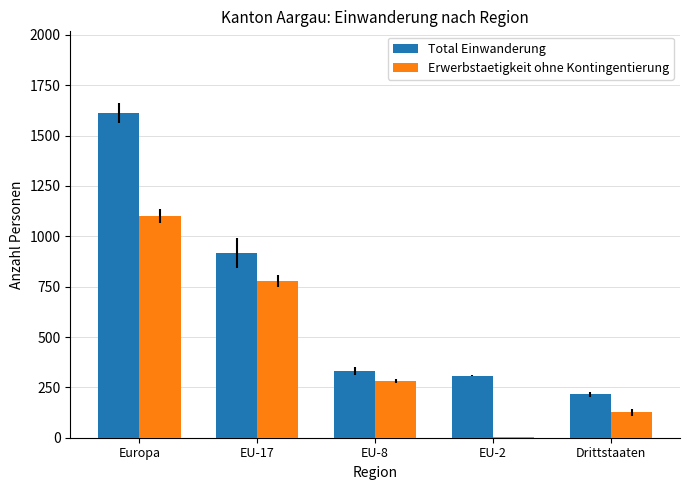

The value of Erwerbstaetigkeit ohne Kontingentierung at EU-8 is 460. True or false?

False